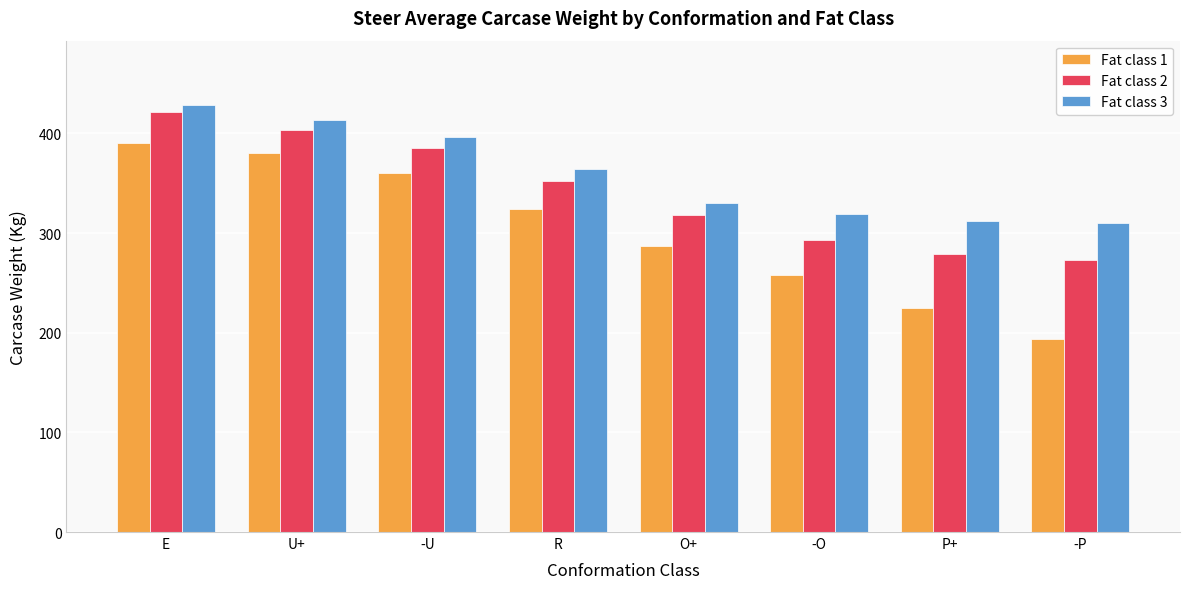

Is it true that Fat class 1 equals 287.0 at O+?

True